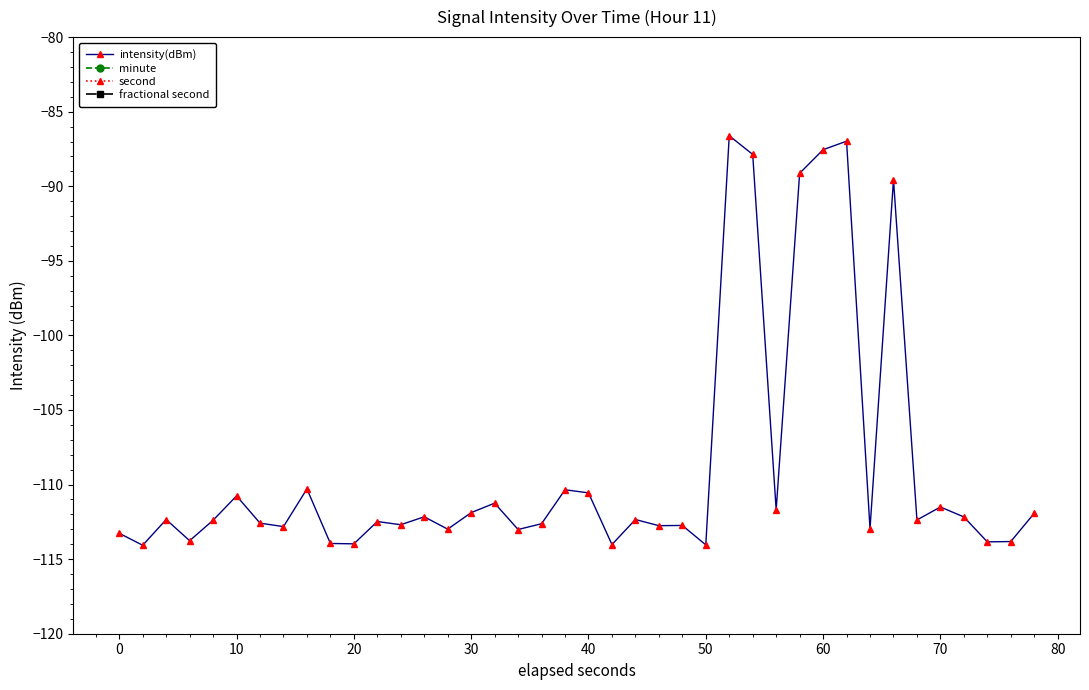

What is the minimum value for intensity(dBm)?

-114.1